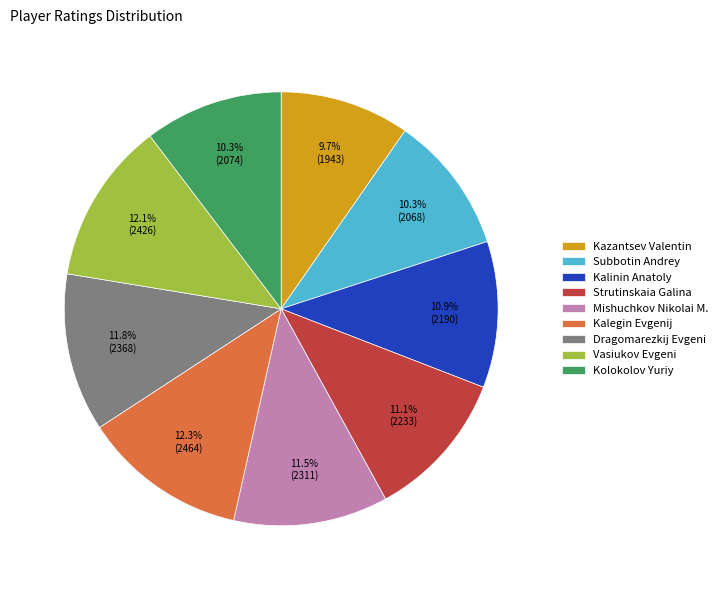

How much of the chart is everything except Kalinin Anatoly?

89.1%